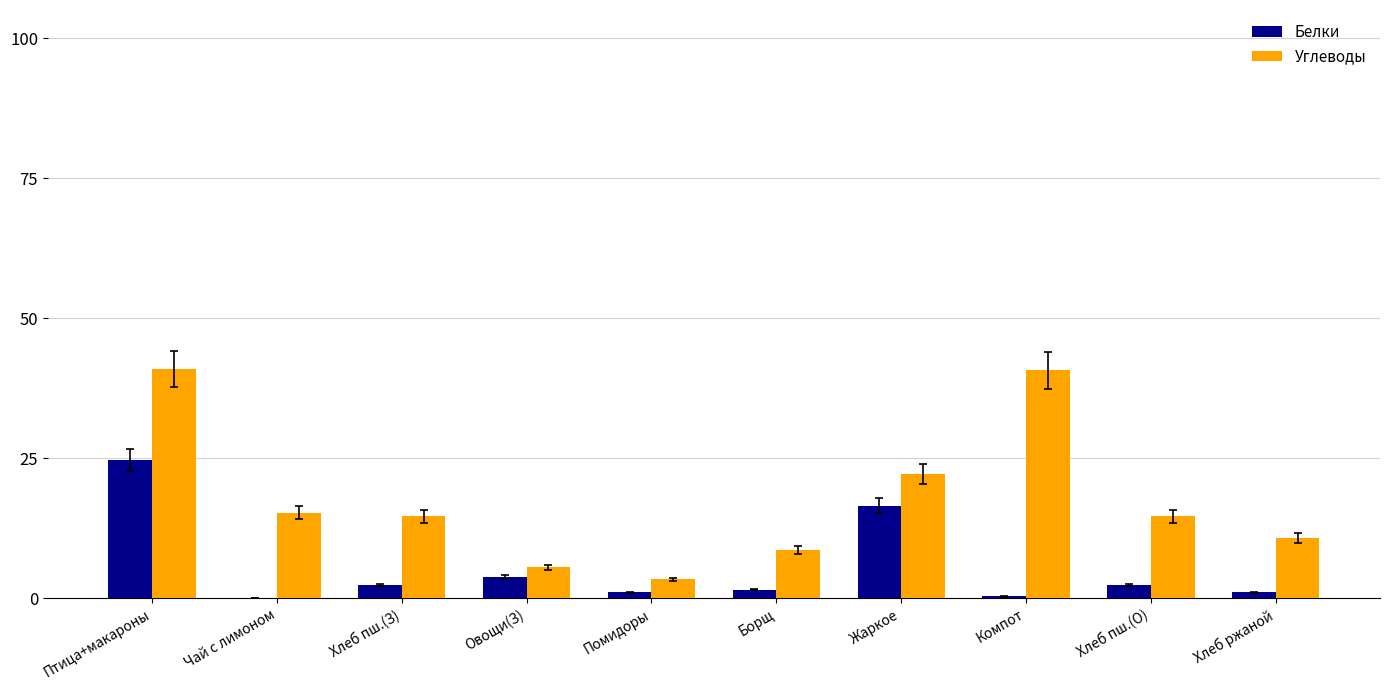

How many groups of bars are there?

10